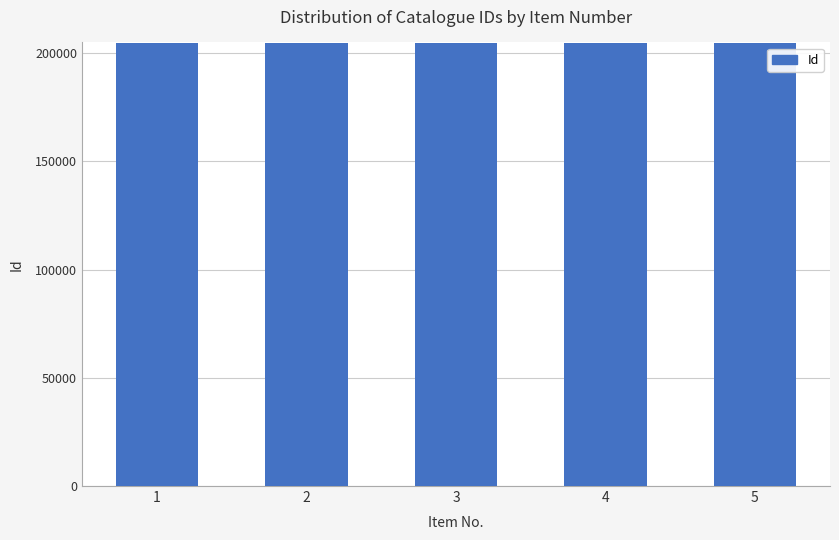

Approximately how many times larger is the value at 3 compared to 2?

1.0